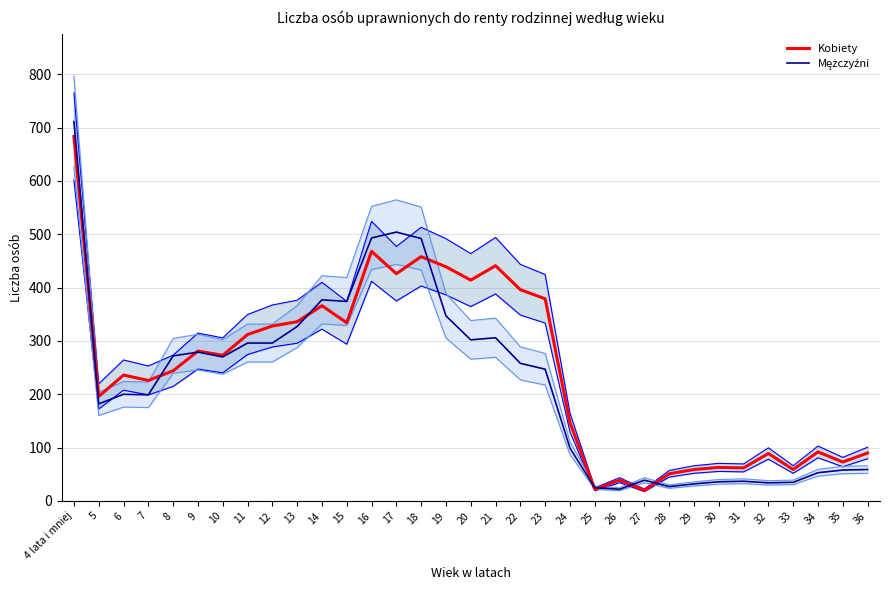

True or false: Kobiety has a value of 458 at 18.

True